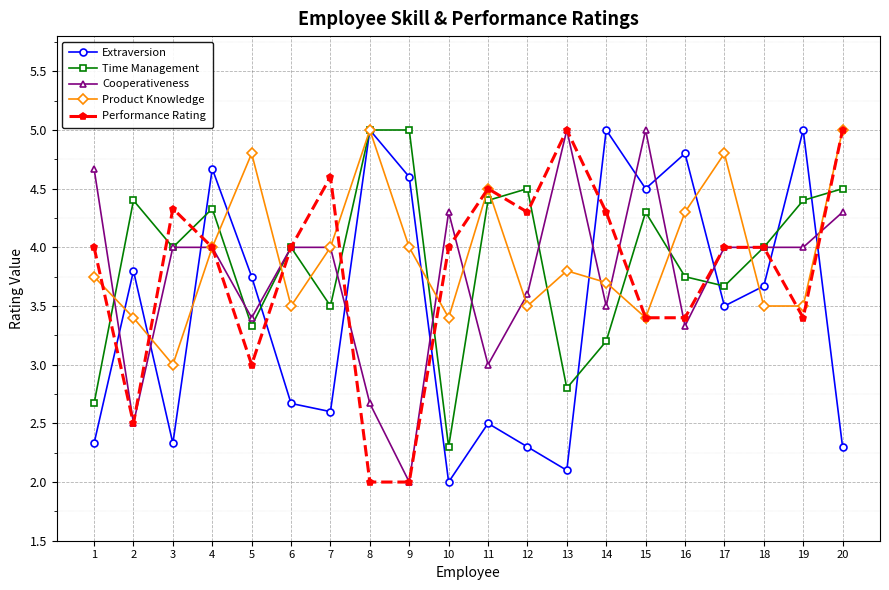

What are all the series names shown in the legend?

Extraversion, Time Management, Cooperativeness, Product Knowledge, Performance Rating